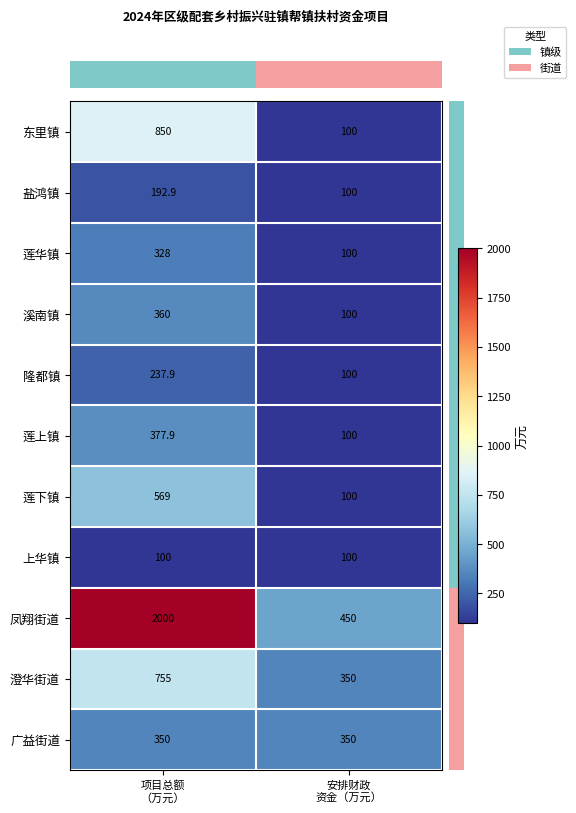

What is the difference between the highest and lowest values at 安排财政
资金（万元）?

350.0